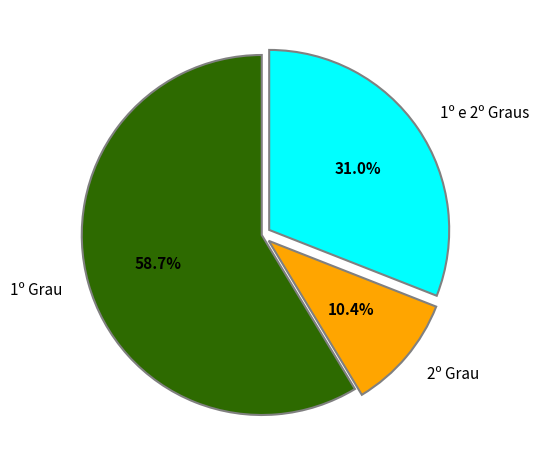

What is the largest slice in the pie chart?

1º Grau